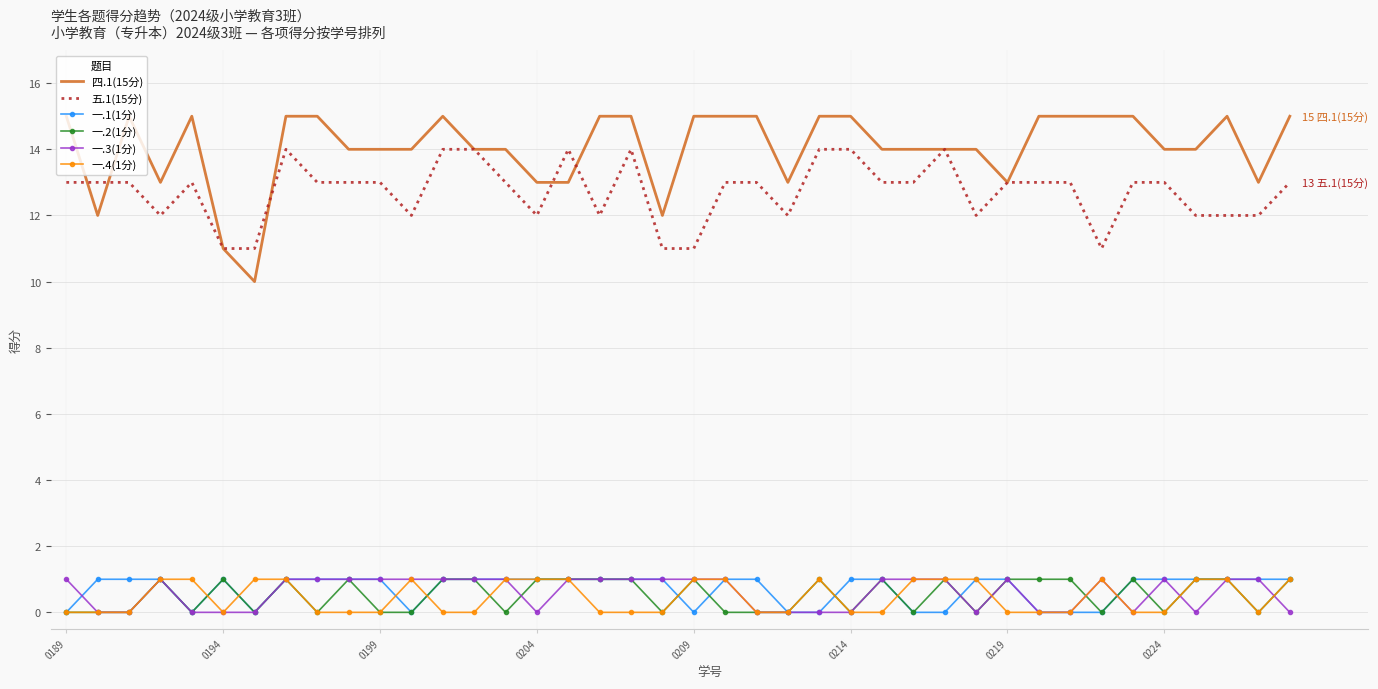

Which series has the largest total across all categories?

四.1(15分)